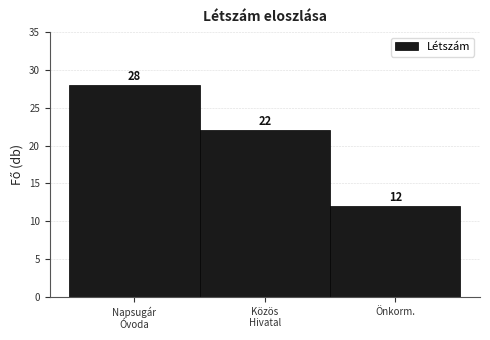

Reading left to right, extract all data points from this chart.

28	22	12